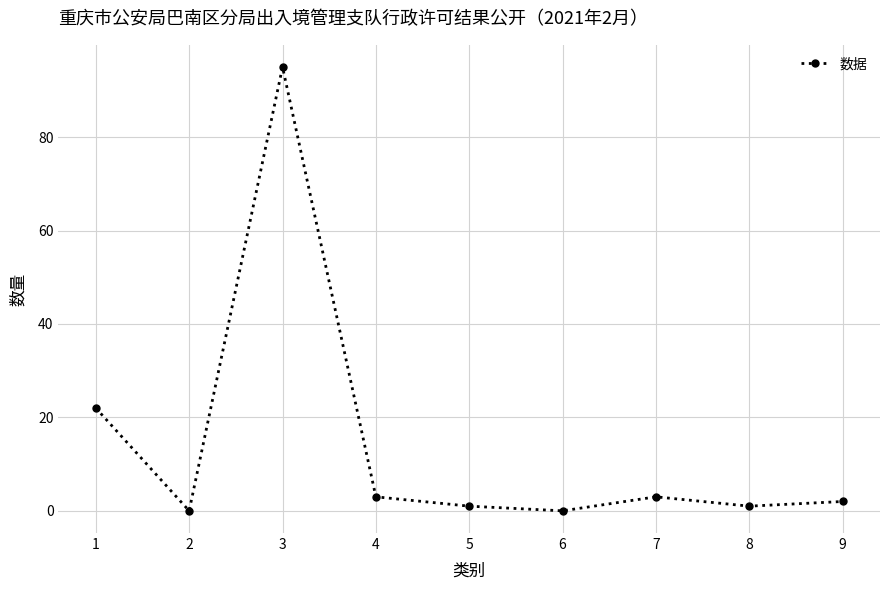

Where is the first local minimum?

2